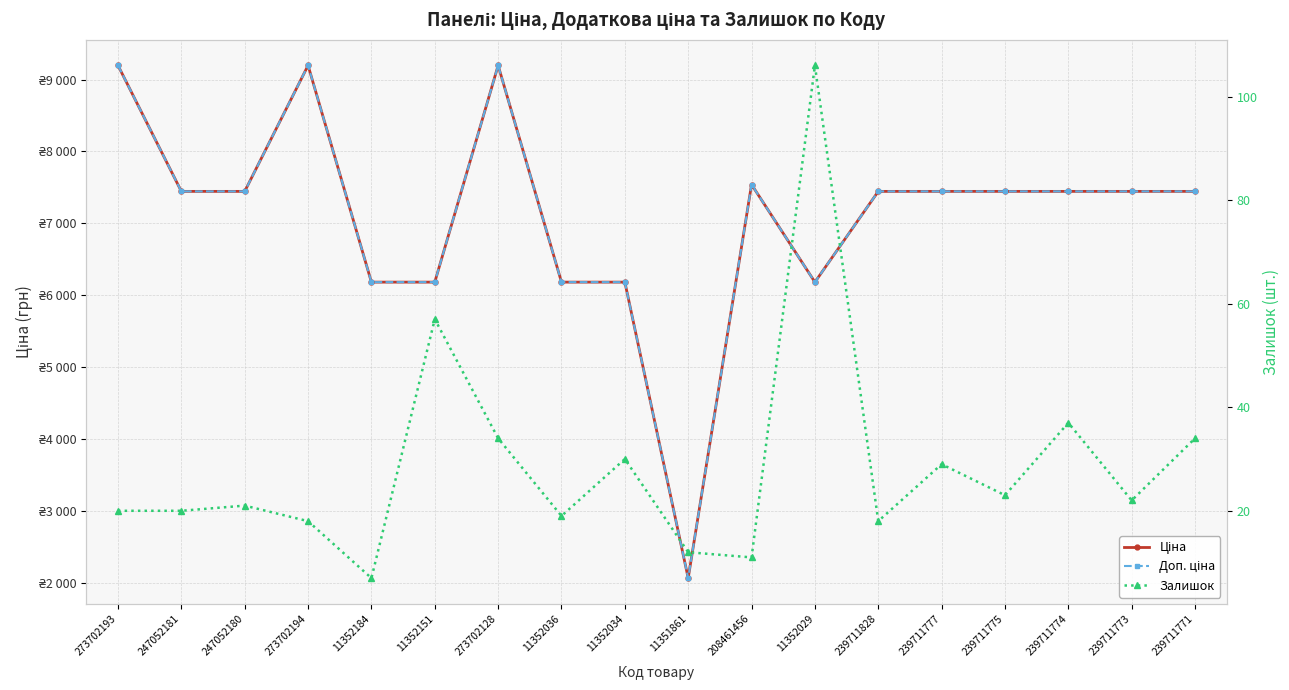

What is the approximate value of Залишок at 11352029?

106.0